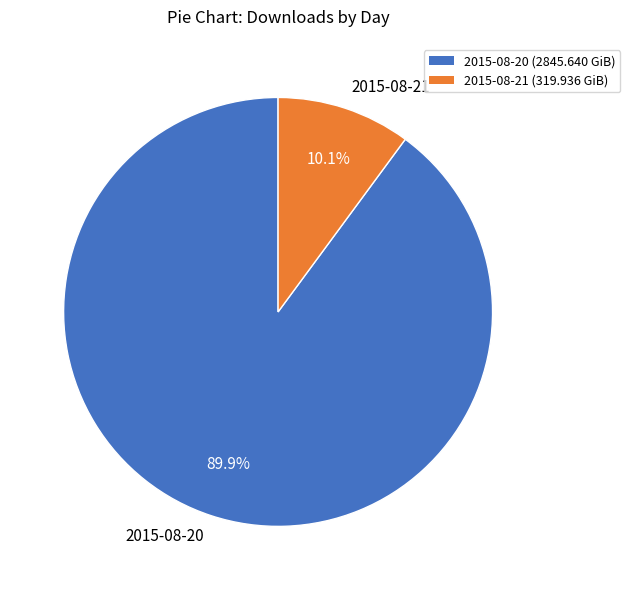

Which category has the biggest portion of the pie?

2015-08-20